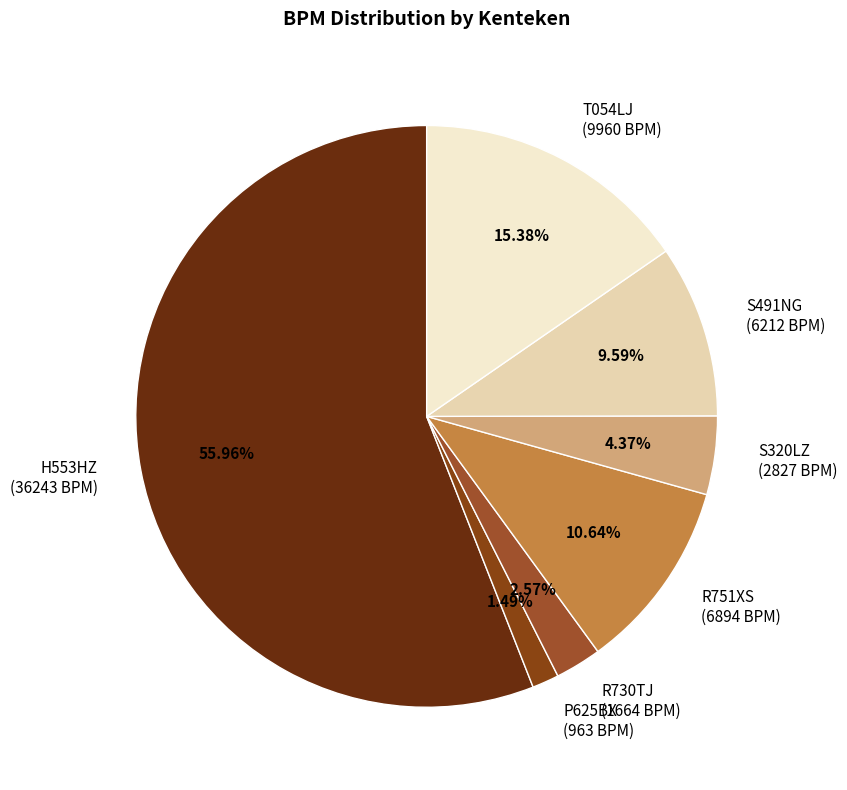

How many slices are in this pie chart?

7